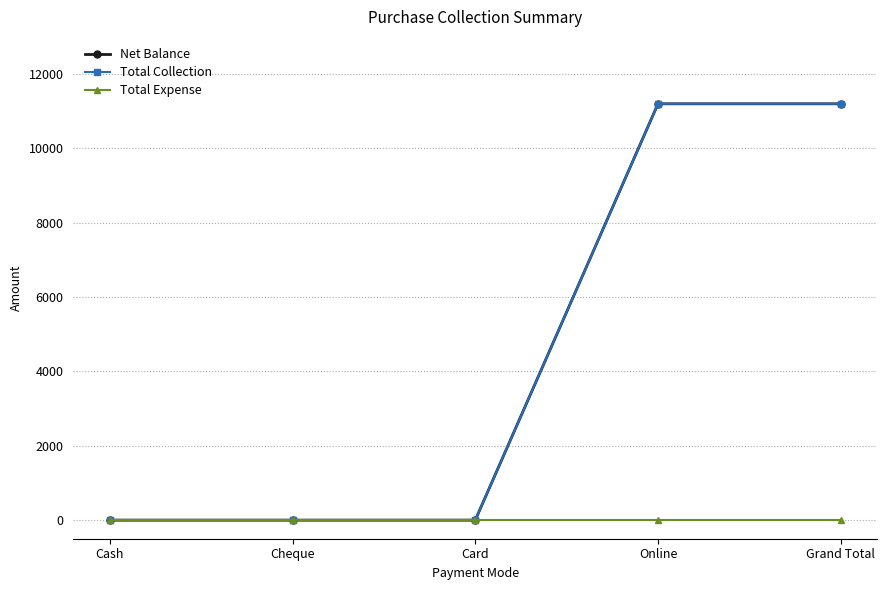

At which label is Net Balance closest to 5600?

Cash